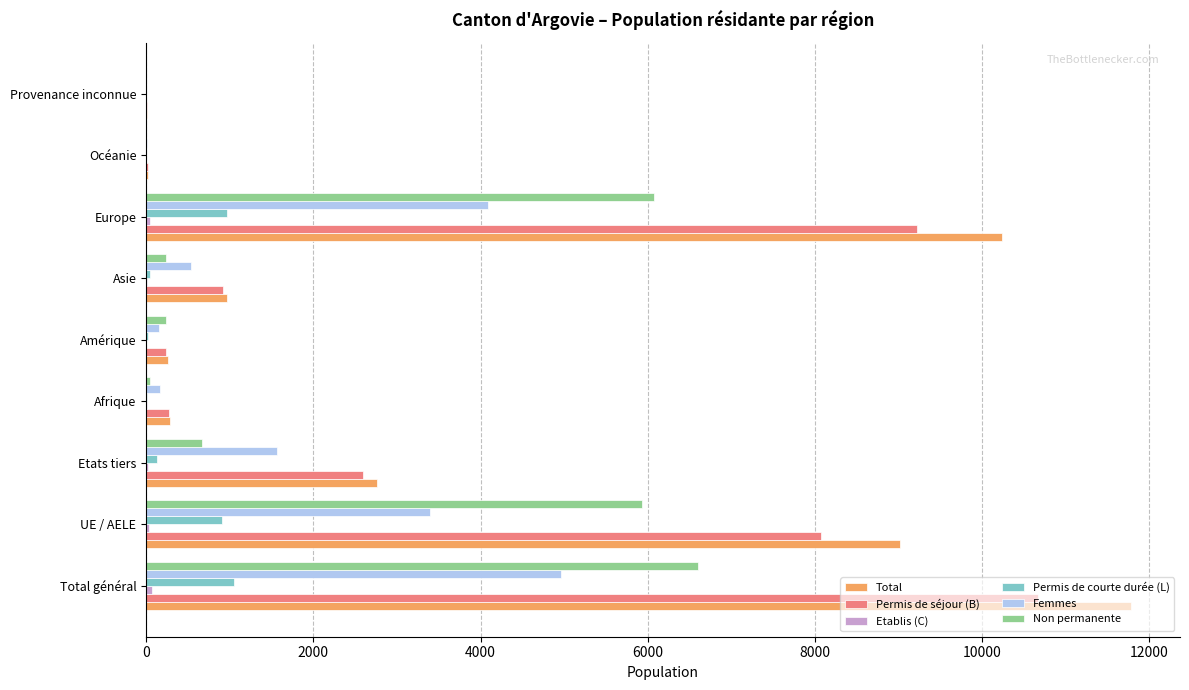

Count the number of categories in the chart.

9